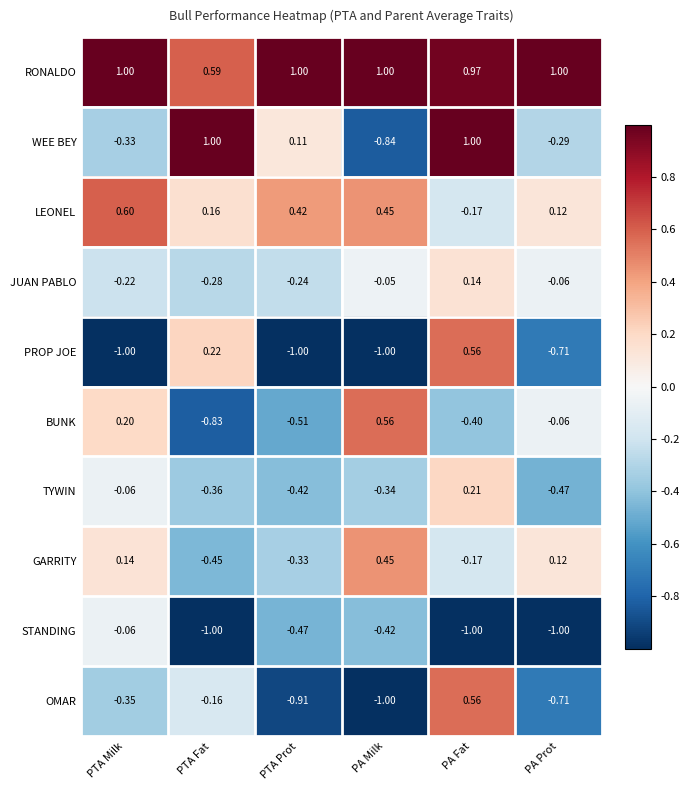

Which series changed the most between PTA Fat and PA Fat?

OMAR